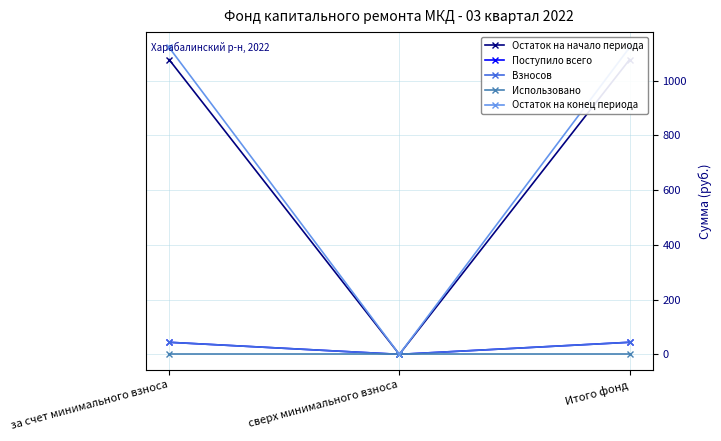

Is the value of Использовано at сверх минимального взноса greater than the value of Остаток на начало периода at сверх минимального взноса?

No